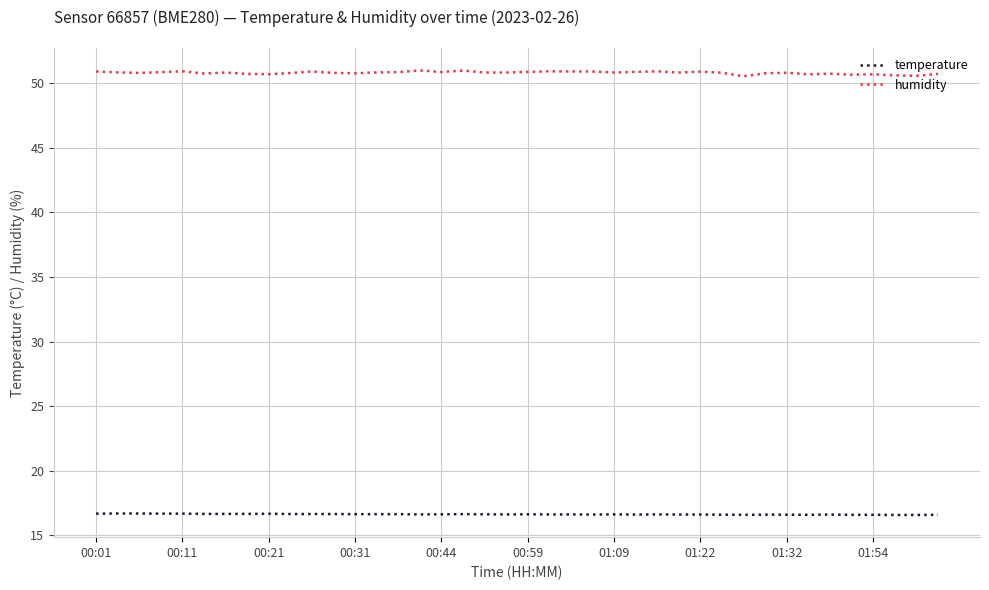

True or false: temperature and humidity intersect in this chart.

False